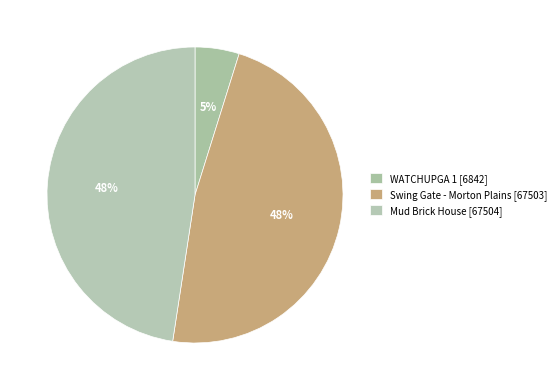

Is it true that Swing Gate - Morton Plains is 48% of the pie?

True